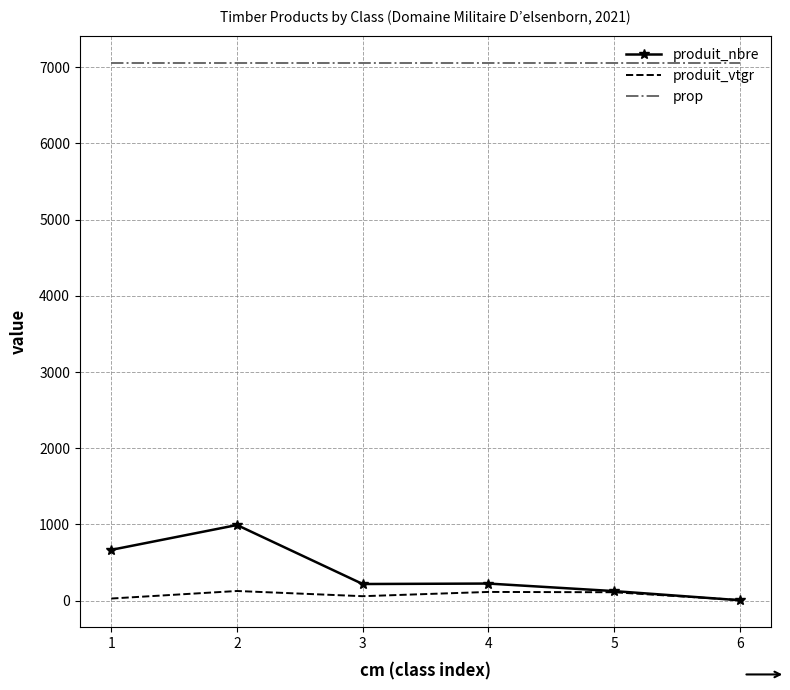

The prop series shows 1734.8 at 4. True or false?

False